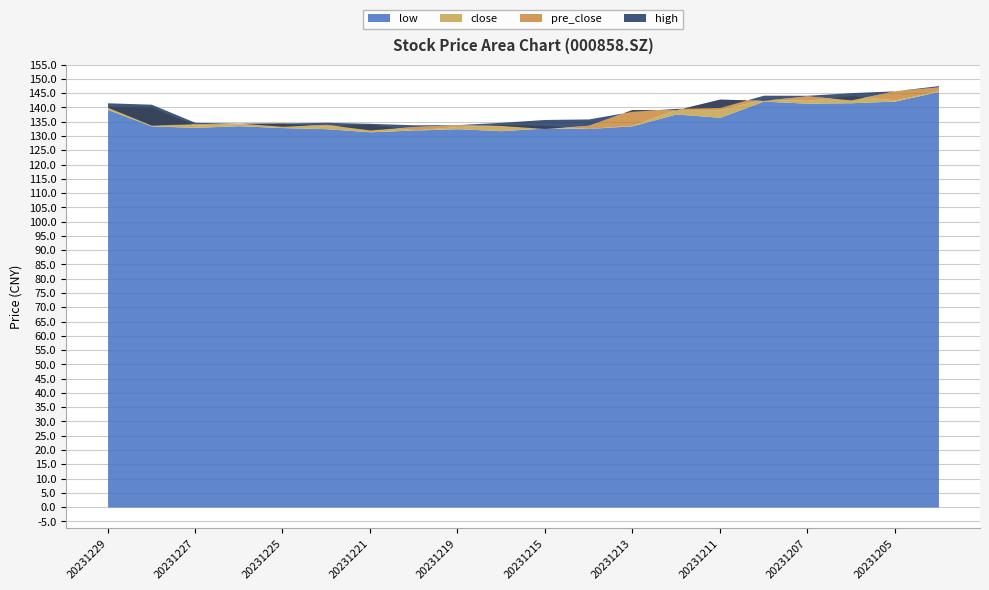

List the series in order of their peak value, lowest first.

low, close, pre_close, high